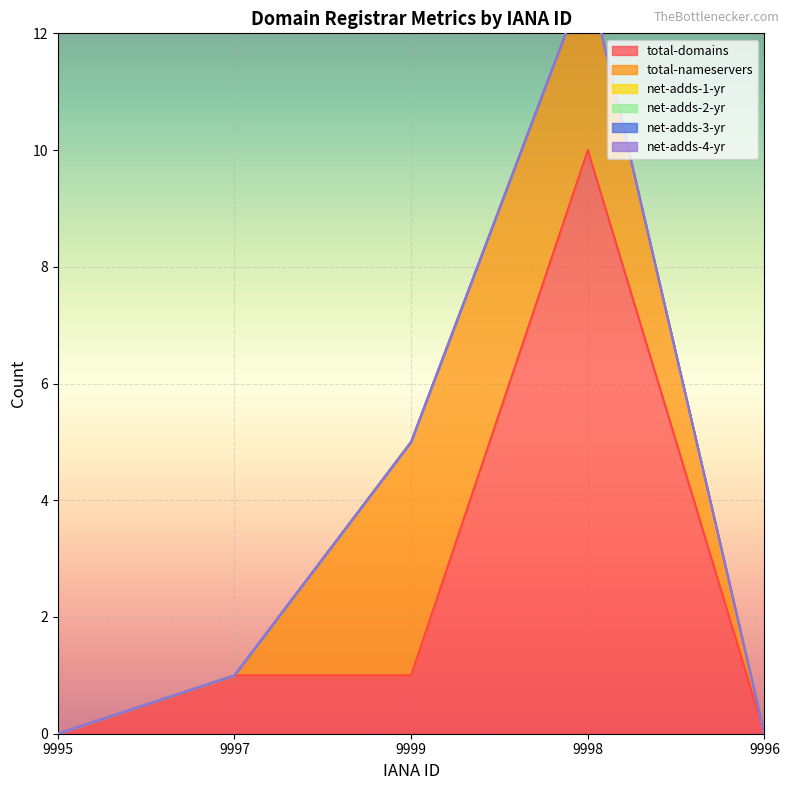

How many distinct data groups are displayed?

6